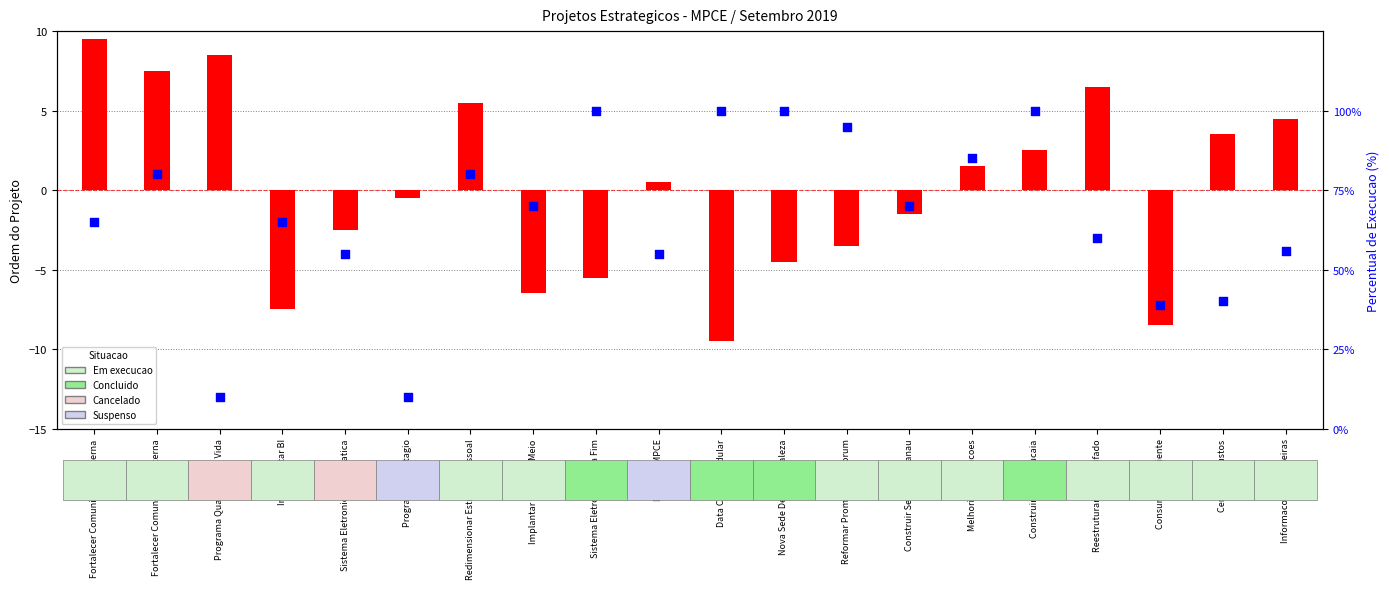

Is the value of Percentual de Execucao at Fortalecer Comunicacao Interna greater than the value of Ordem do Projeto at Fortalecer Comunicacao Externa?

Yes